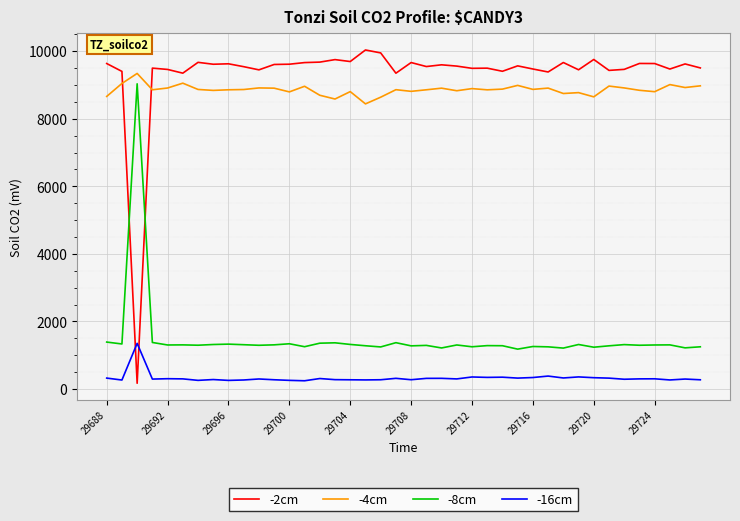

True or false: -4cm and -2cm intersect in this chart.

True